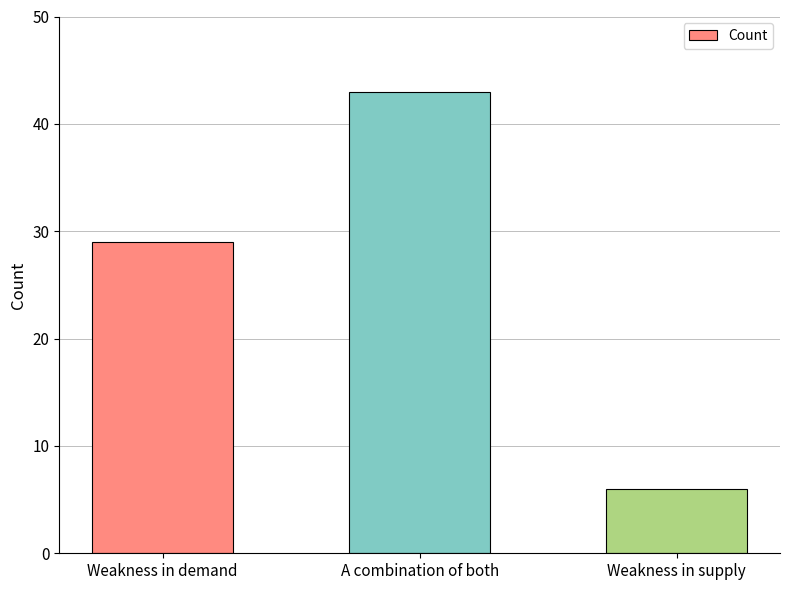

Rank the categories by value from highest to lowest.

A combination of both, Weakness in demand, Weakness in supply